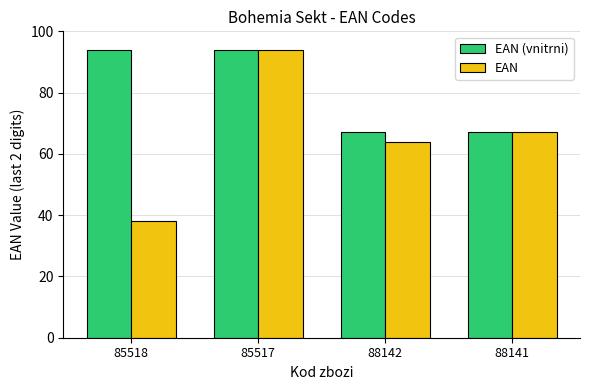

Is it true that EAN (vnitrni) equals 36 at 88142?

False